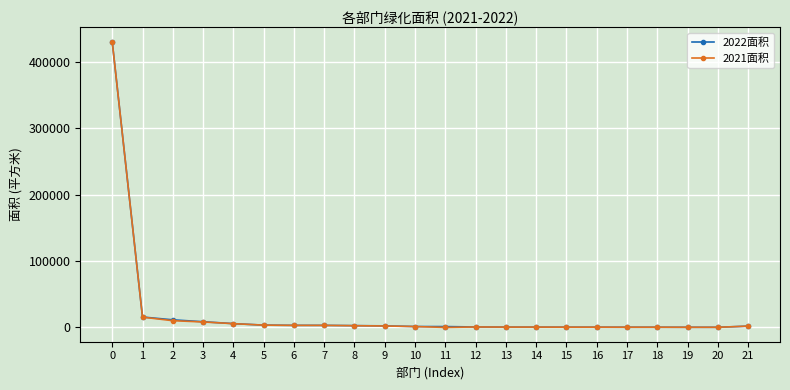

Which series has the largest range (max minus min)?

2021面积